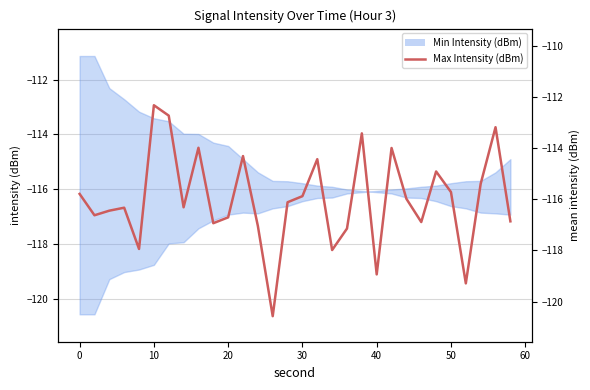

What is the difference between the maximum and minimum values?

8.3